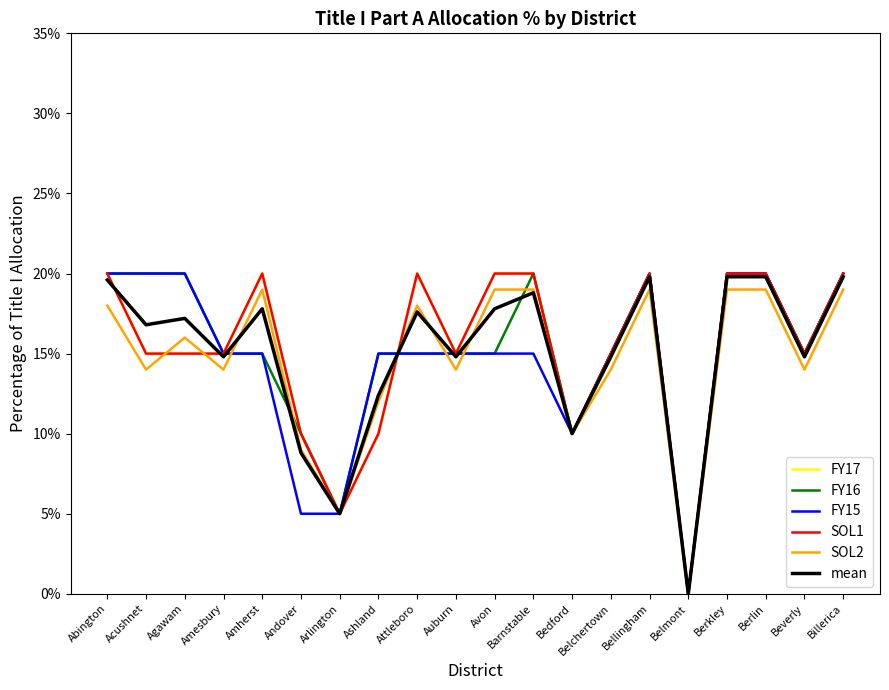

How many interior local valleys does the SOL2 series have?

7